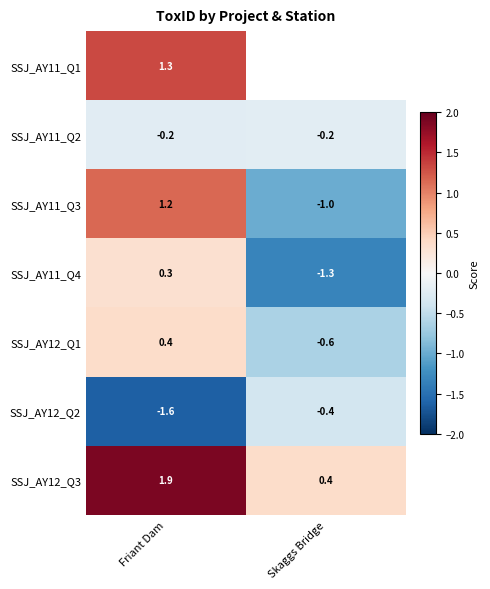

Which category has the highest value across all series?

Friant Dam